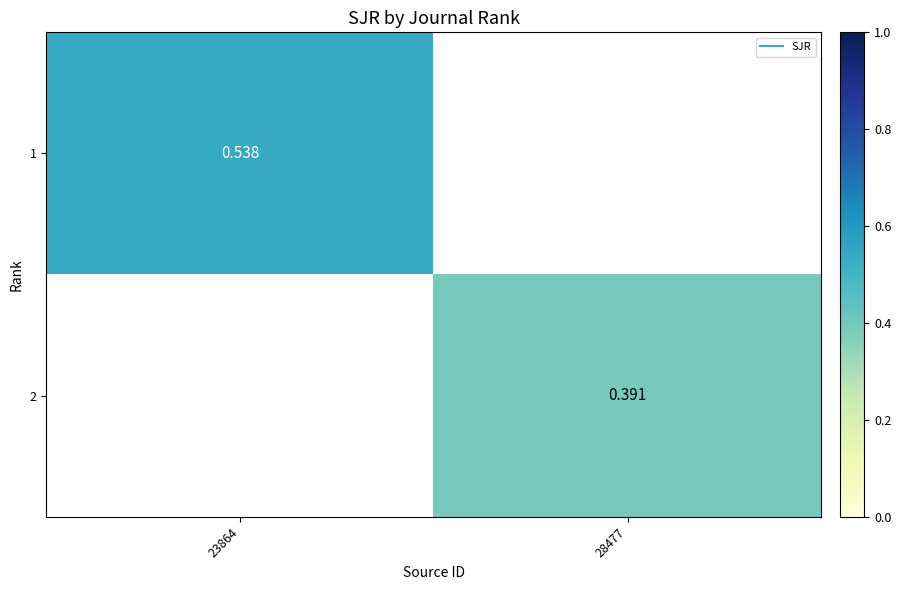

True or false: 2 has a value of 0.2 at 28477.

False